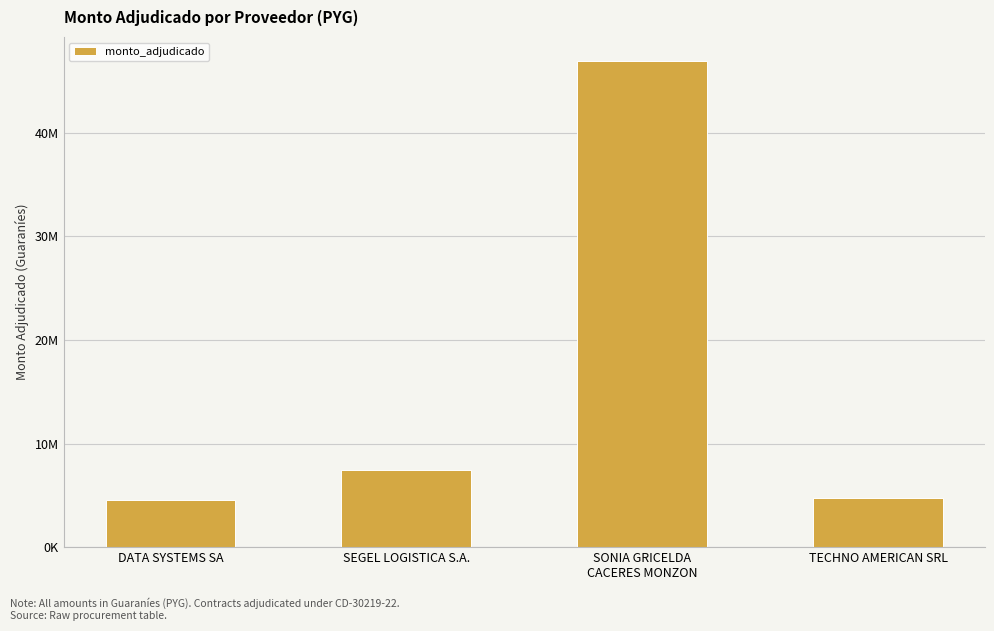

Does the chart contain any negative values?

No